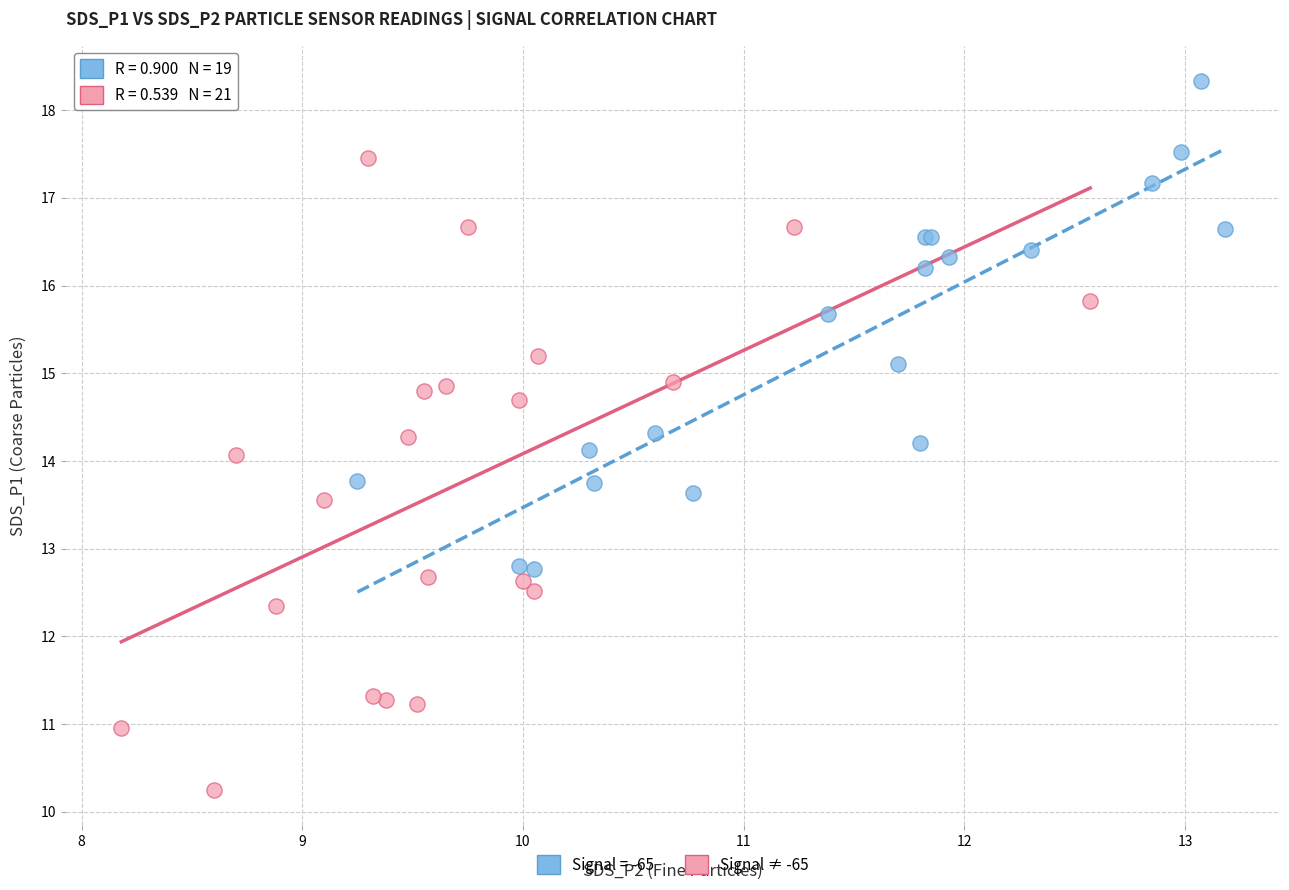

Which series contains the highest Y value?

Signal = -65